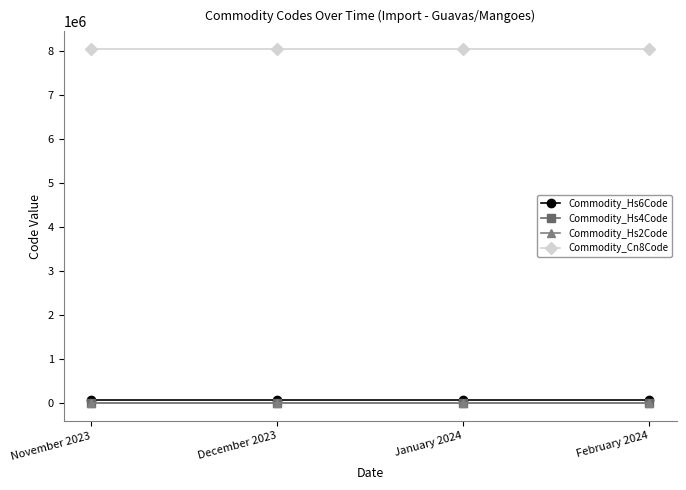

What is the value of the Commodity_Cn8Code point at the 2nd from the left?

8045000